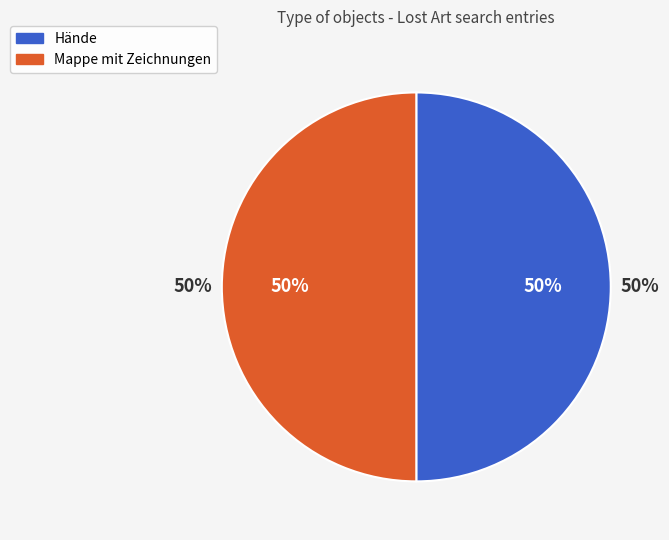

How much of the chart is everything except Hände?

50.0%